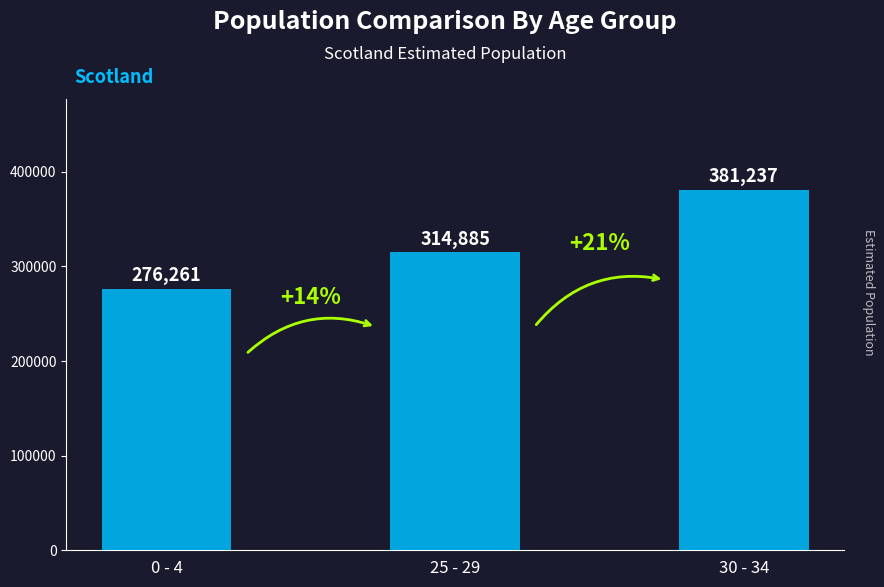

The chart shows a value of 314885 at 25 - 29. True or false?

True